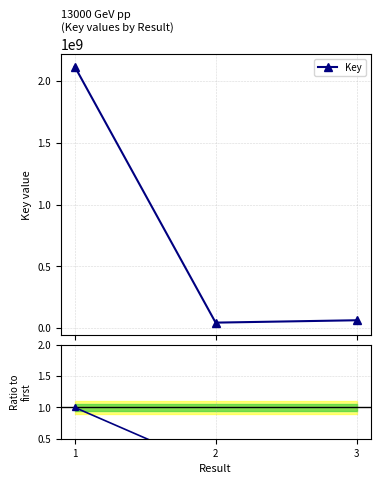

What is the ratio of the value at 1 to the value at 3?

33.4